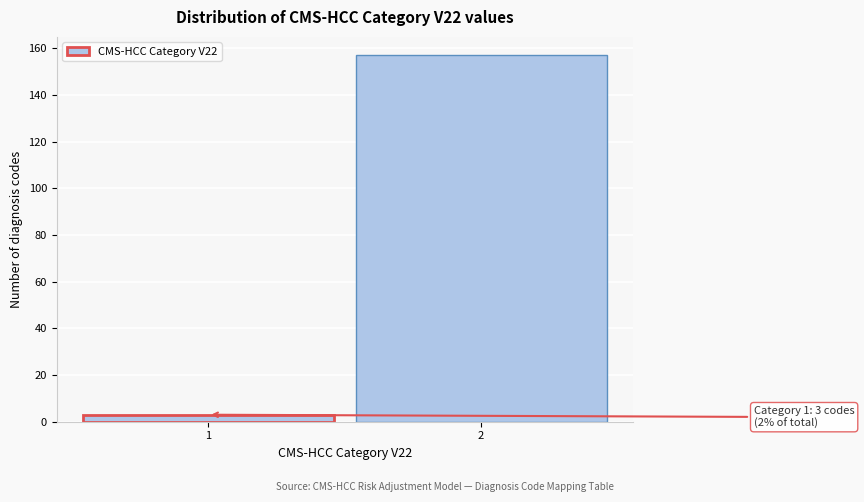

Reading right to left, list all the values displayed in this chart.

157	3